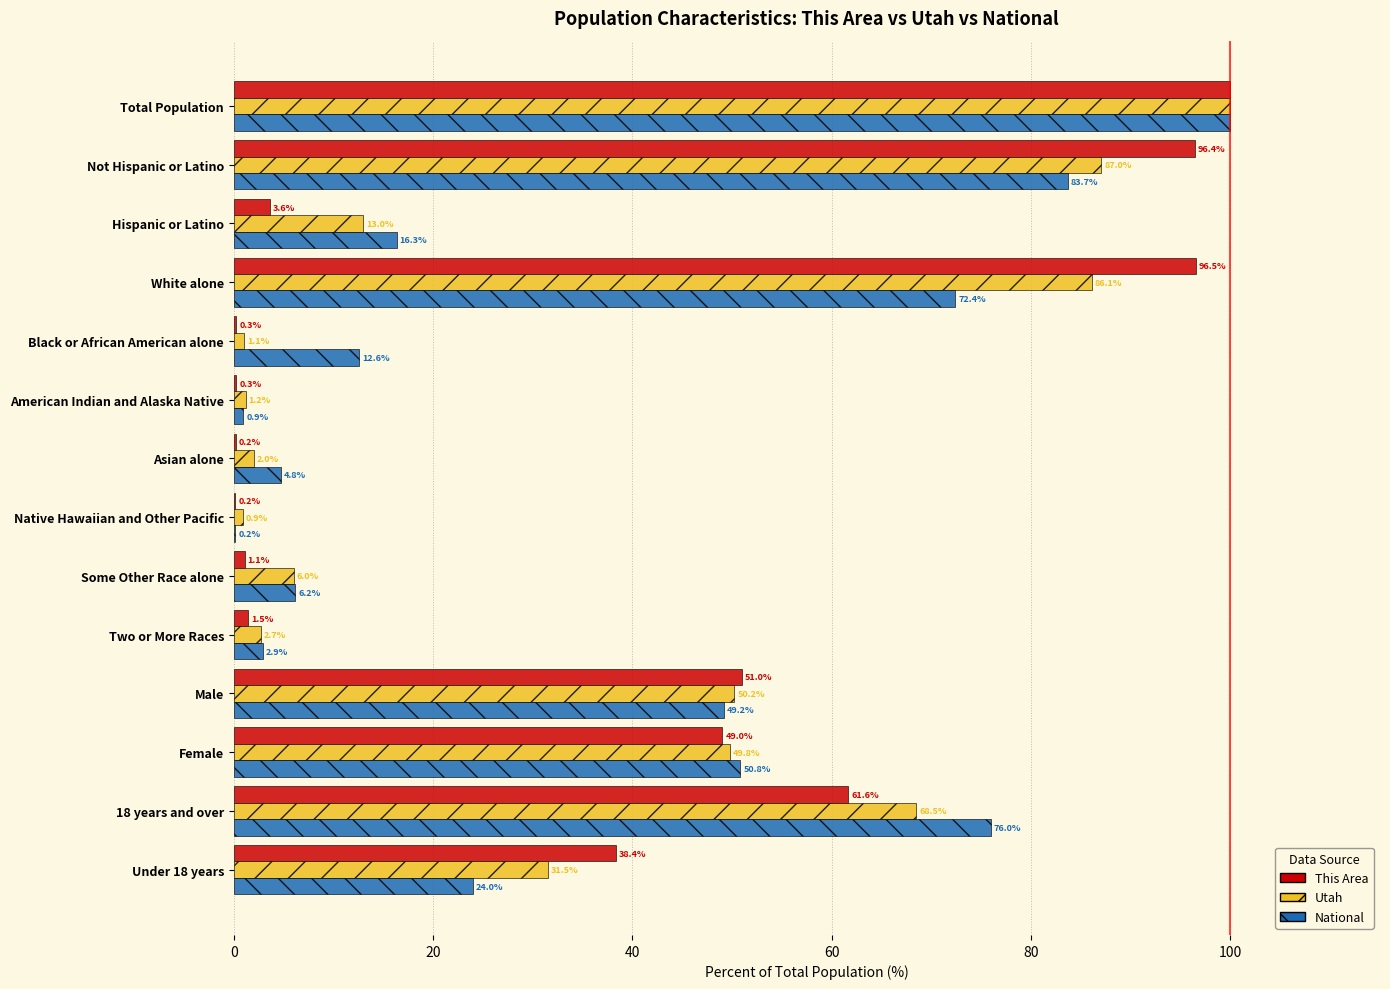

Is it true that Utah equals 50.2 at Male?

True